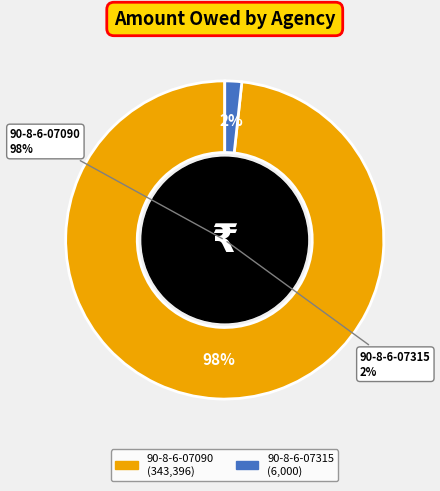

True or false: 90-8-6-07090 accounts for 99% of the total.

False